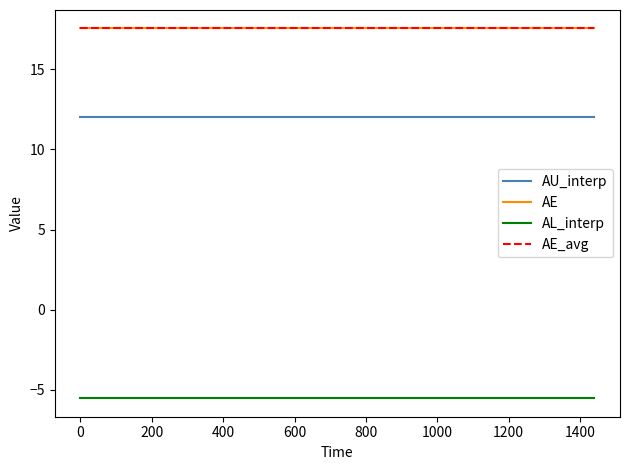

Does the chart have visible grid lines?

No